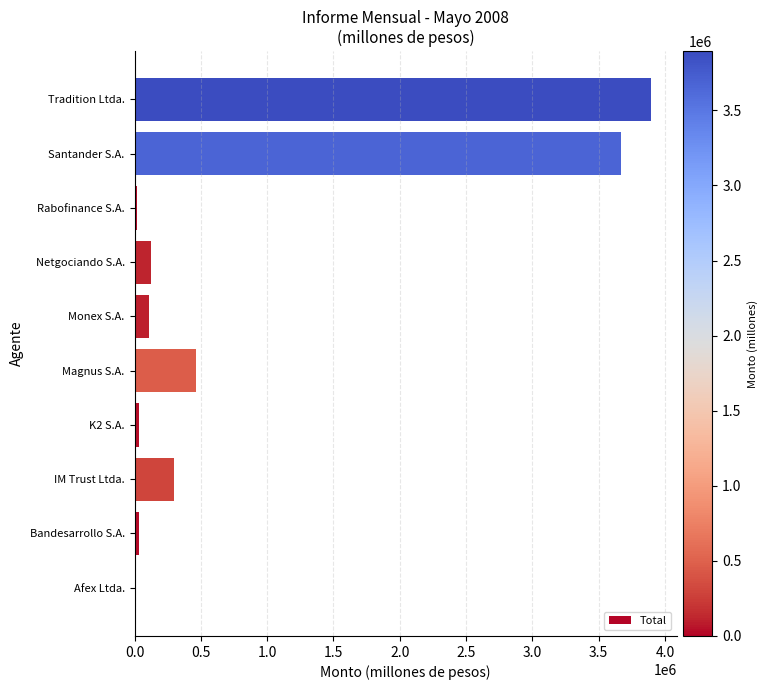

True or false: the data shows 3893690.5 at Tradition Ltda..

True